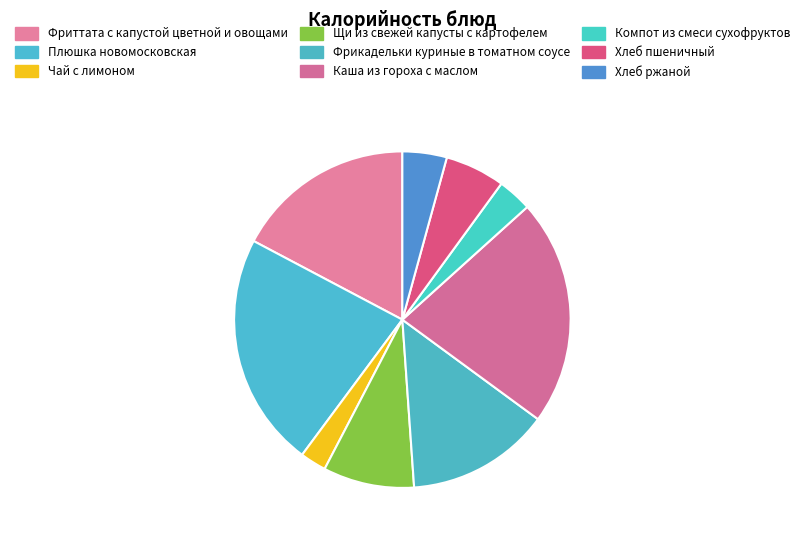

How many segments does this pie chart have?

9